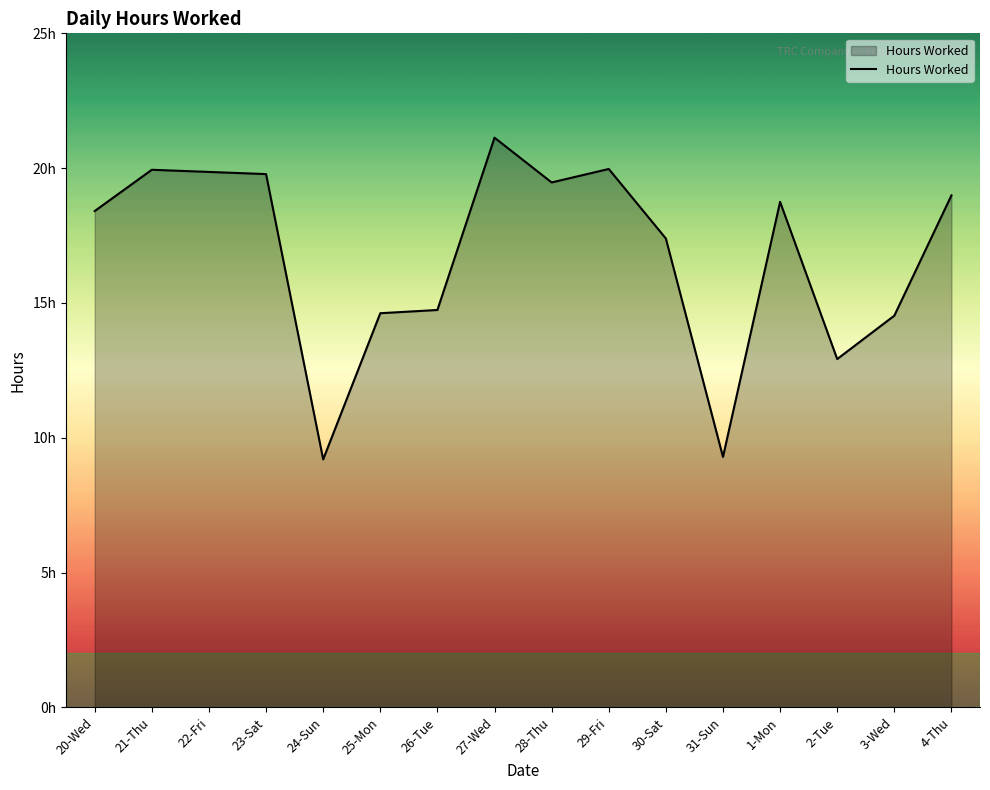

List the labels in order of value, largest first.

27-Wed, 29-Fri, 21-Thu, 22-Fri, 23-Sat, 28-Thu, 4-Thu, 1-Mon, 20-Wed, 30-Sat, 26-Tue, 25-Mon, 3-Wed, 2-Tue, 31-Sun, 24-Sun